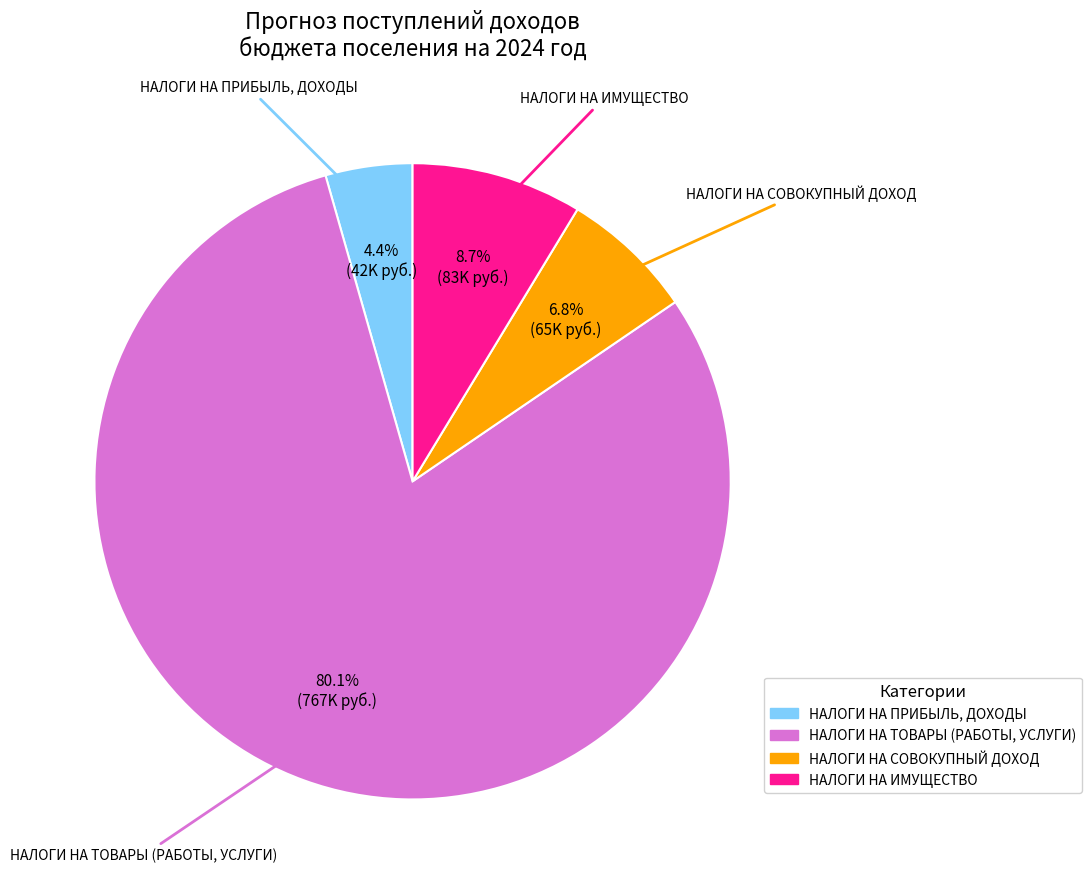

Is there any slice that represents more than half of the pie?

Yes